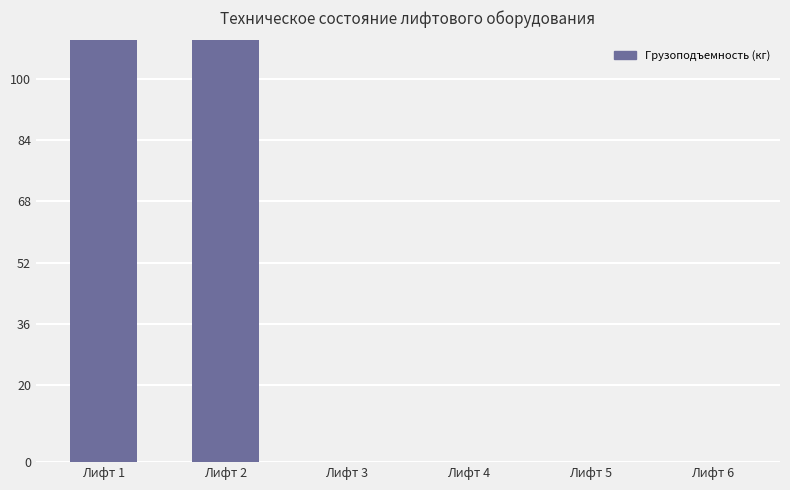

Is it true that the value at Лифт 1 is 630?

True